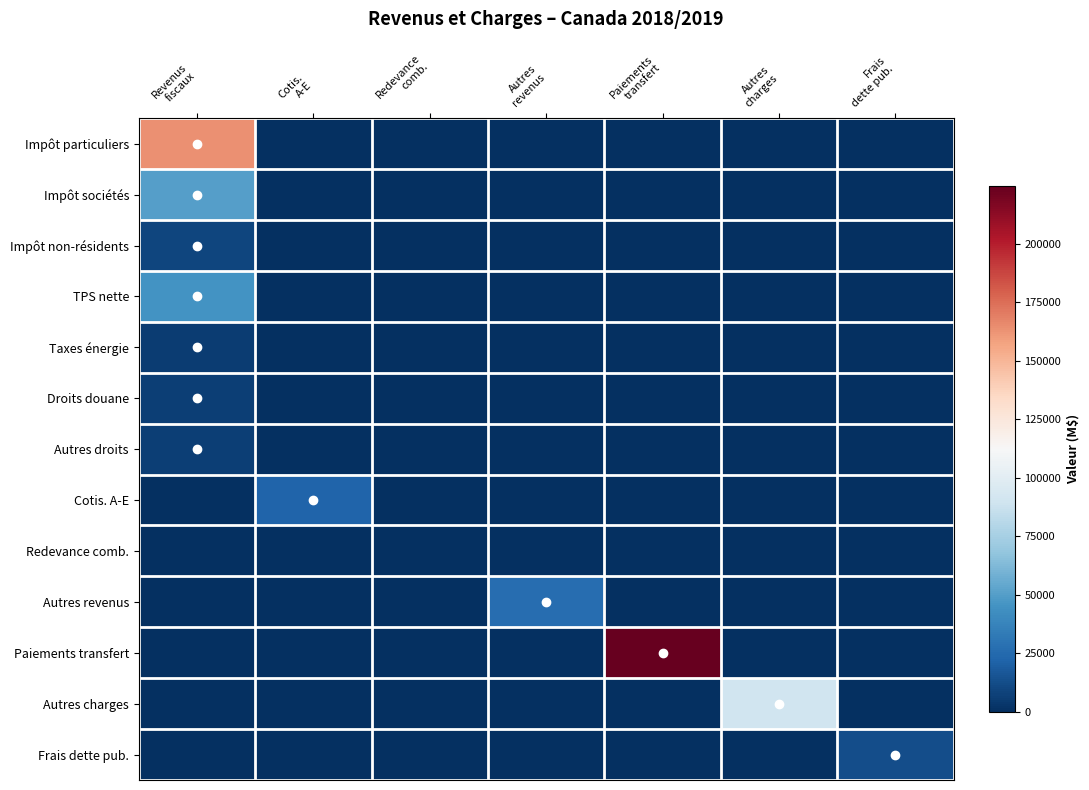

Which series has the largest range (max minus min)?

Paiements transfert